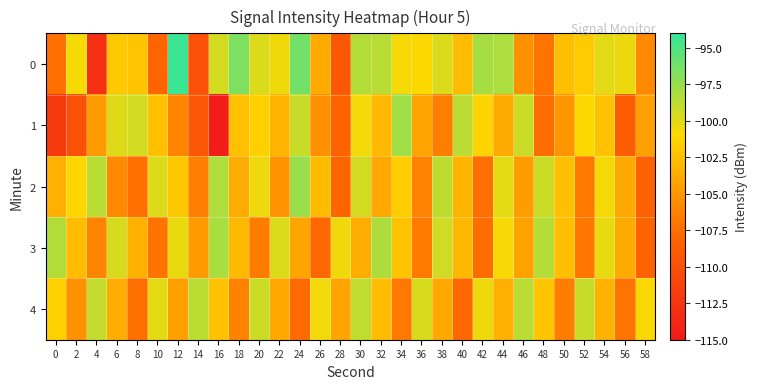

At which category is the sum across all series the highest?

30